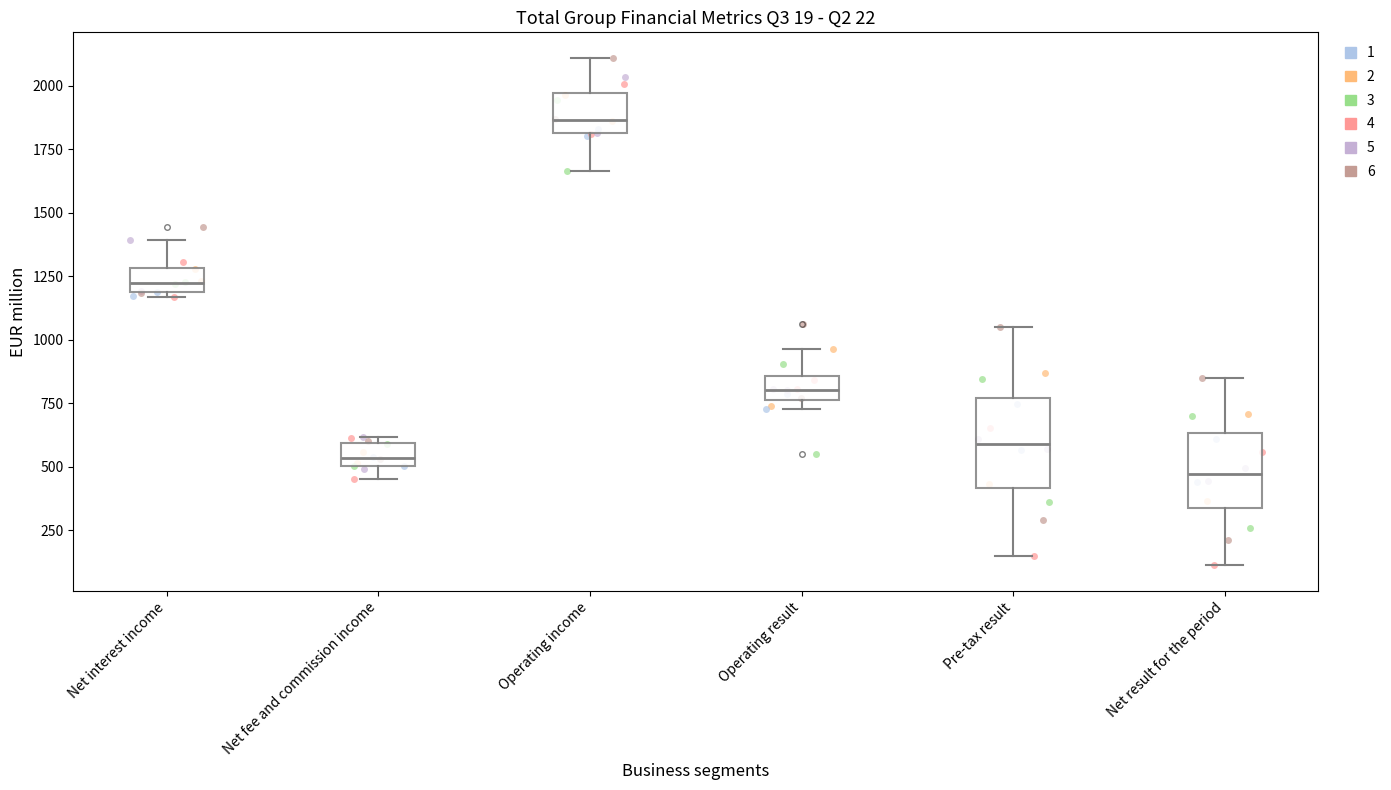

Comparing the boxes themselves (not the whiskers), which one is the tallest?

Pre-tax result